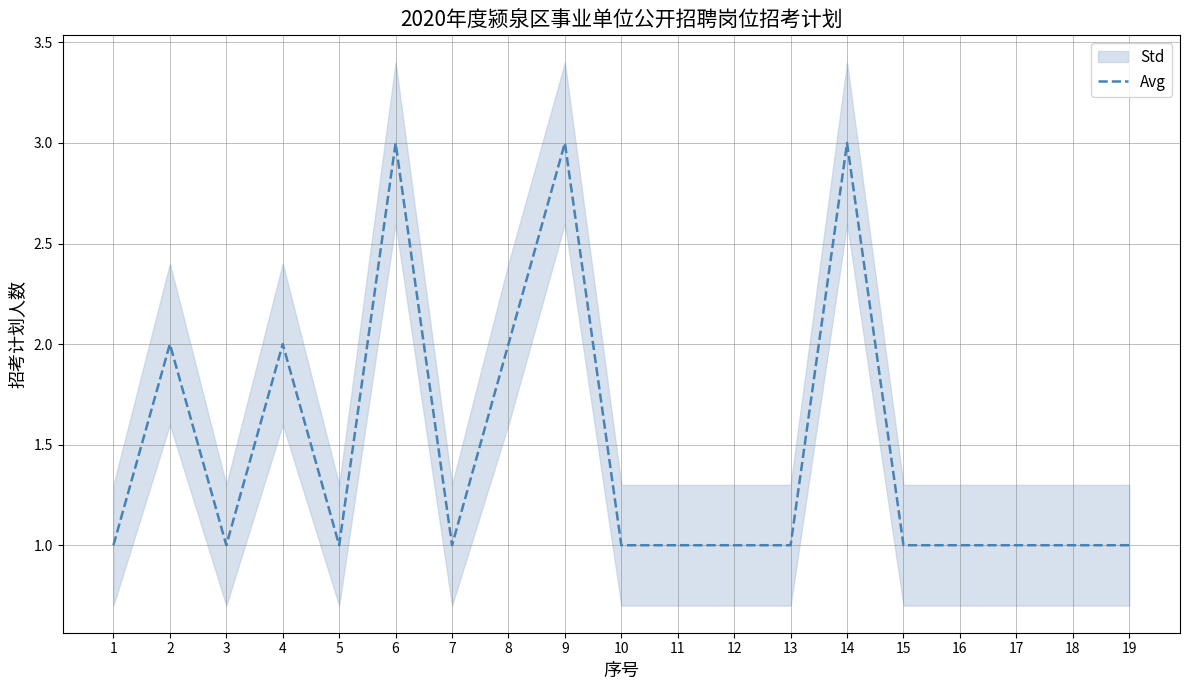

The chart shows a value of 1 at 7. True or false?

False